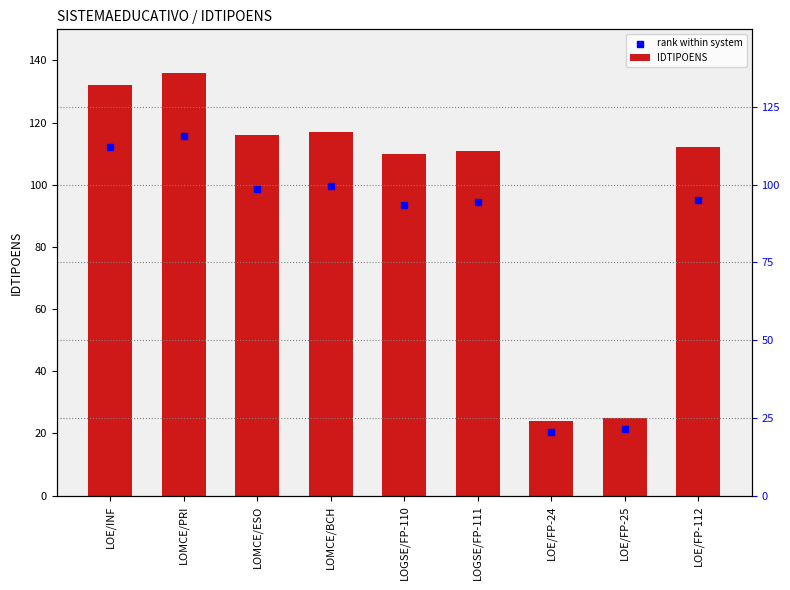

Is the value of IDTIPOENS at LOE/INF greater than the value of rank within system at LOE/FP-112?

Yes